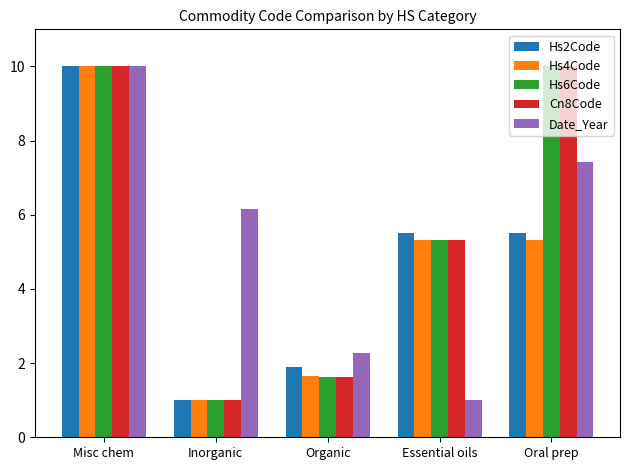

Which category has the lowest value in the Date_Year series?

Essential oils